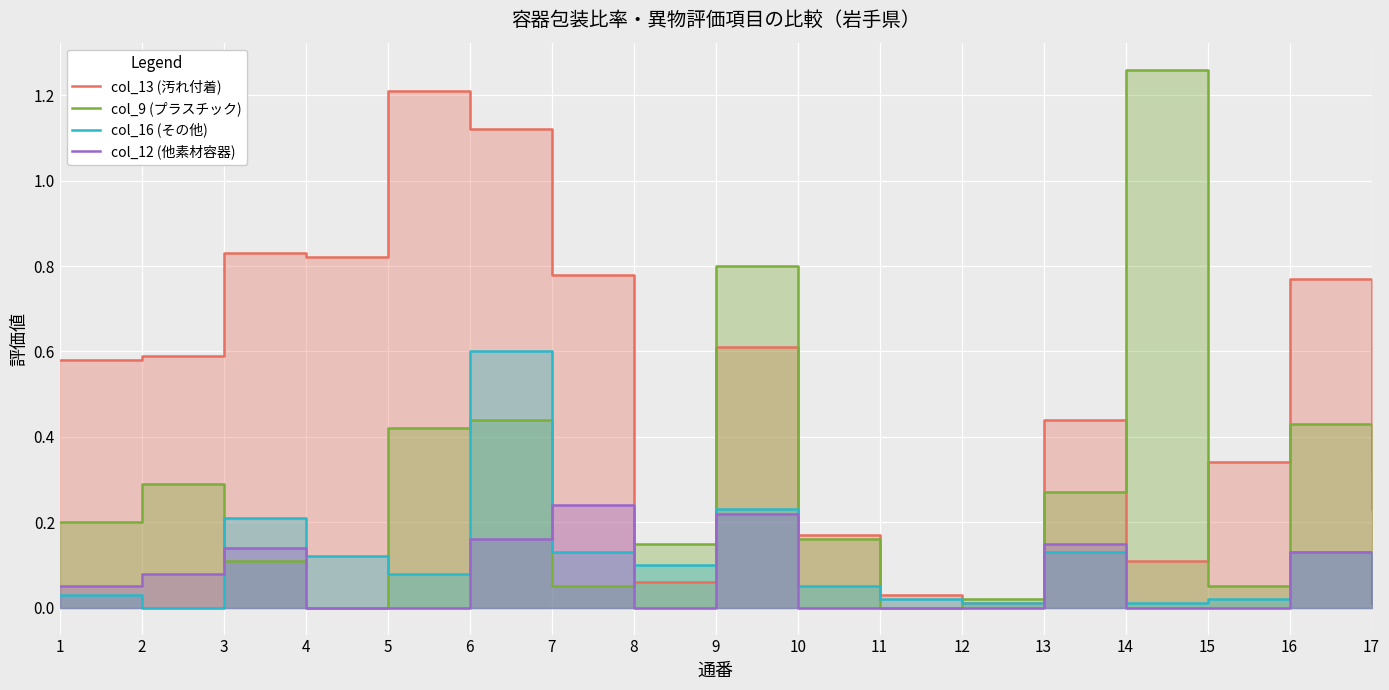

Reading left to right, list all the values displayed in this chart.

col_13 (汚れ付着): 0.6	0.6	0.8	0.8	1.2	1.1	0.8	0.1	0.6	0.2	0.0	0.0	0.4	0.1	0.3	0.8	0.2
col_9 (プラスチック): 0.2	0.3	0.1	0.0	0.4	0.4	0.1	0.1	0.8	0.2	0.0	0.0	0.3	1.3	0.1	0.4	0.3
col_16 (その他): 0.0	0.0	0.2	0.1	0.1	0.6	0.1	0.1	0.2	0.1	0.0	0.0	0.1	0.0	0.0	0.1	0.1
col_12 (他素材容器): 0.1	0.1	0.1	0.0	0.0	0.2	0.2	0.0	0.2	0.0	0.0	0.0	0.1	0.0	0.0	0.1	0.0